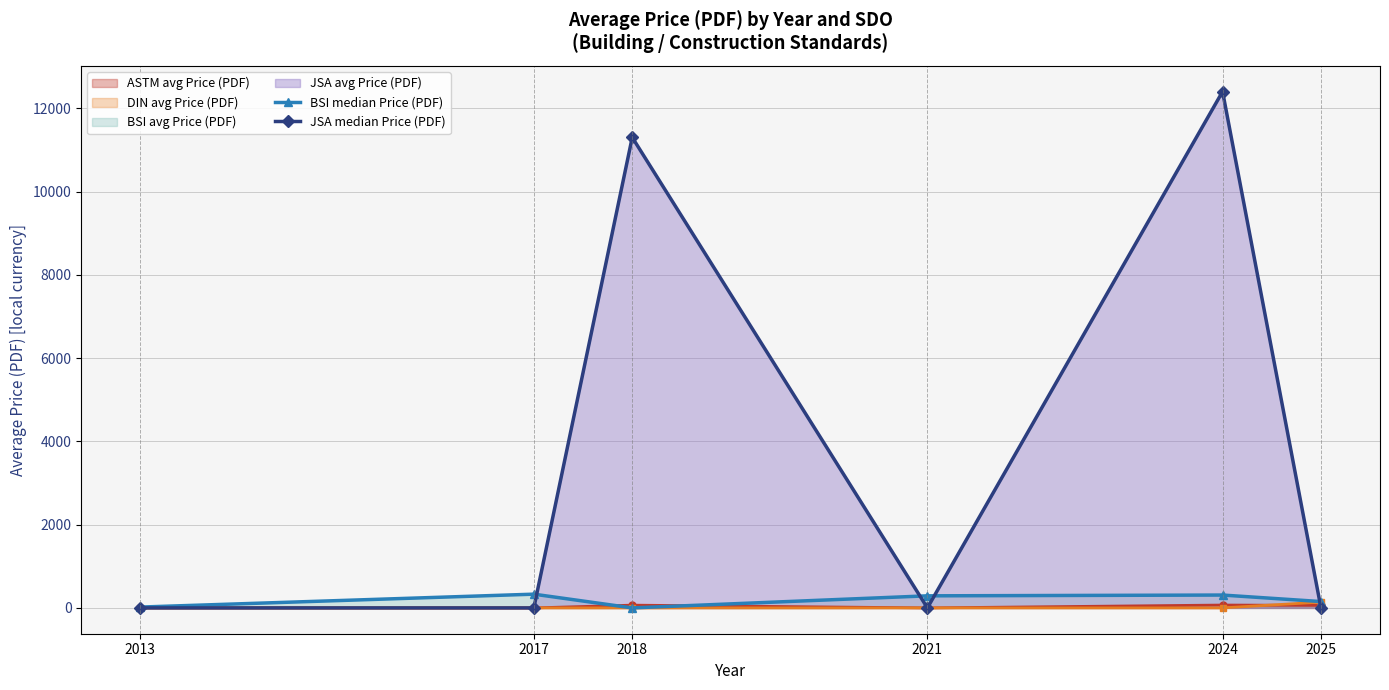

How many intersections are there between BSI median Price (PDF) and JSA median Price (PDF)?

4